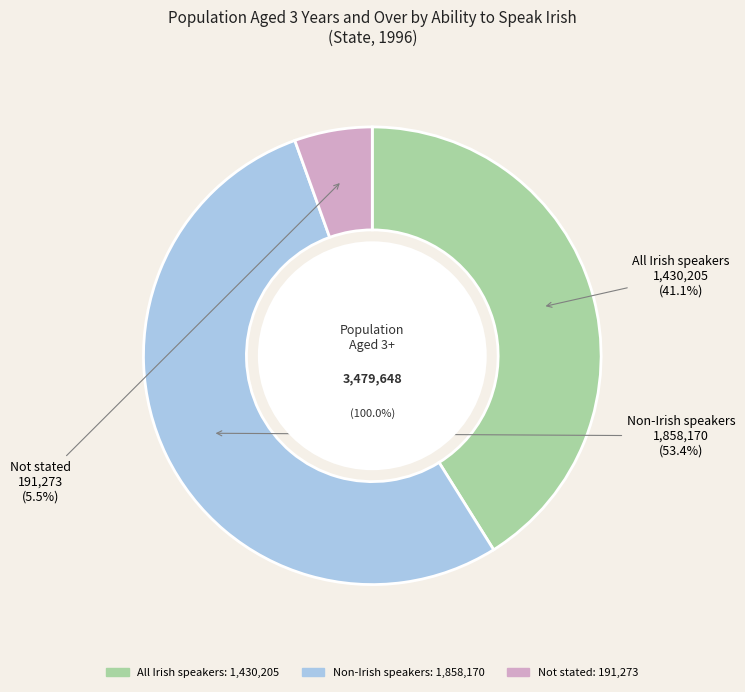

How many slices are in this pie chart?

3